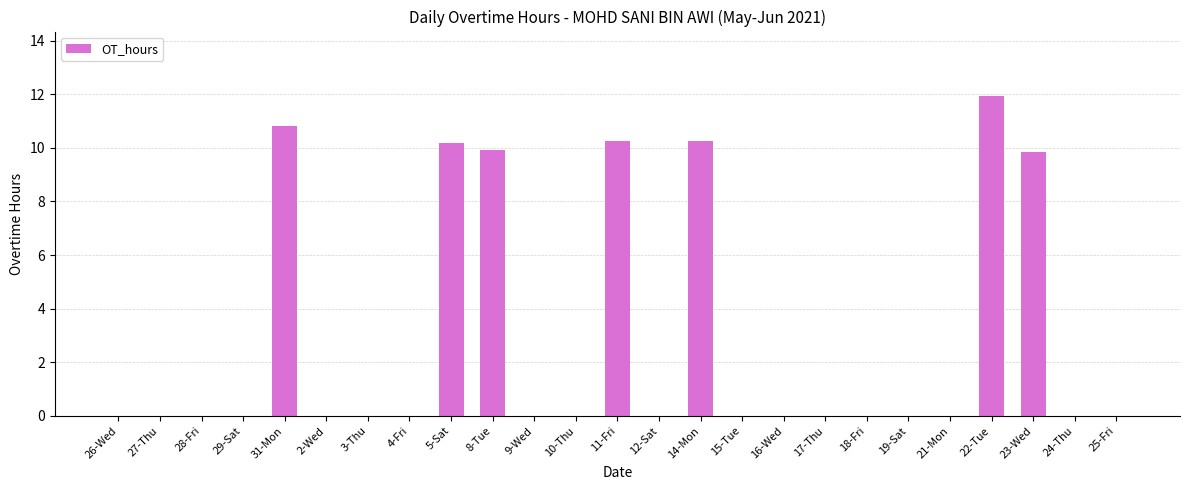

At which category does the chart reach its peak across all series?

22-Tue